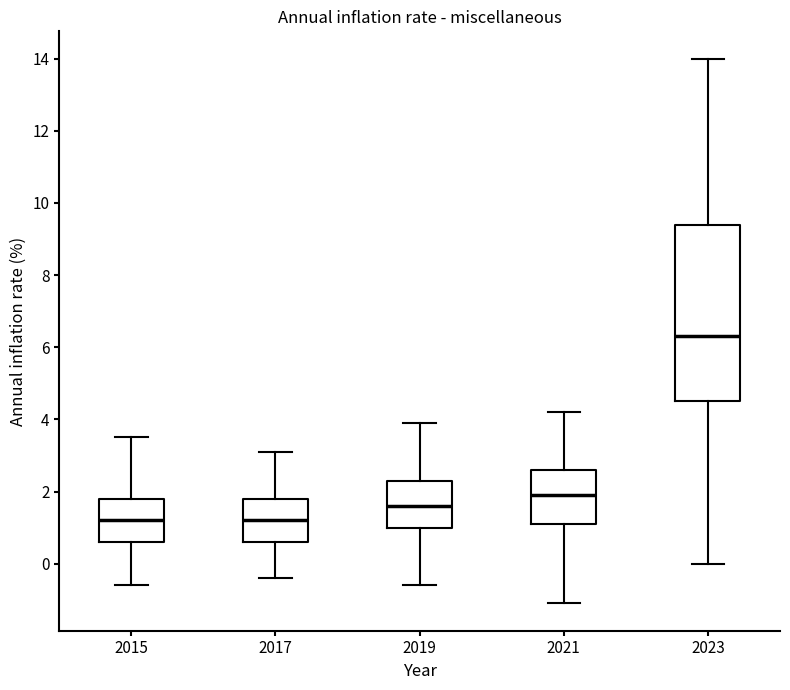

Reading left to right, transcribe this box plot: for each box, give where its median line is, the range the box spans, and where its two whiskers end, as read against the y-axis. The values are not printed on the chart, so give them approximately, as read against the axis.

2015: median 1.2, box 0.6 to 1.8, whiskers -0.6 to 3.6
2017: median 1.2, box 0.6 to 1.8, whiskers -0.4 to 3.2
2019: median 1.6, box 1.0 to 2.4, whiskers -0.6 to 4.0
2021: median 2.0, box 1.2 to 2.6, whiskers -1.0 to 4.2
2023: median 6.4, box 4.6 to 9.4, whiskers 0.0 to 14.0